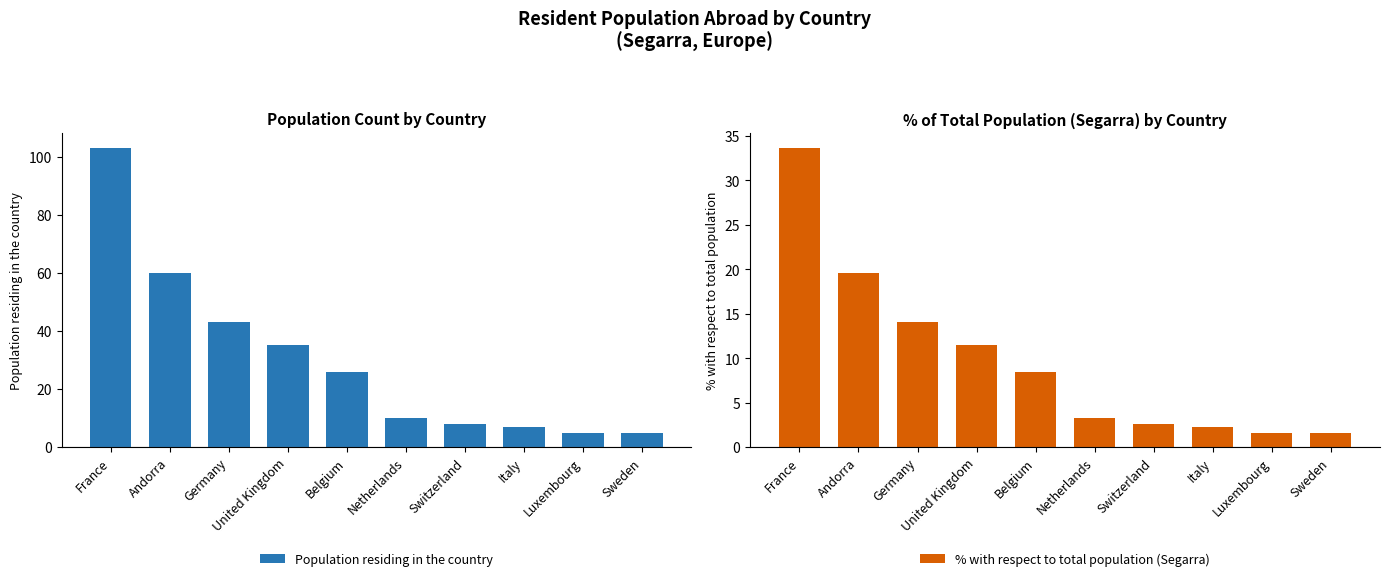

What is the label of the 6th bar from the left?

Netherlands